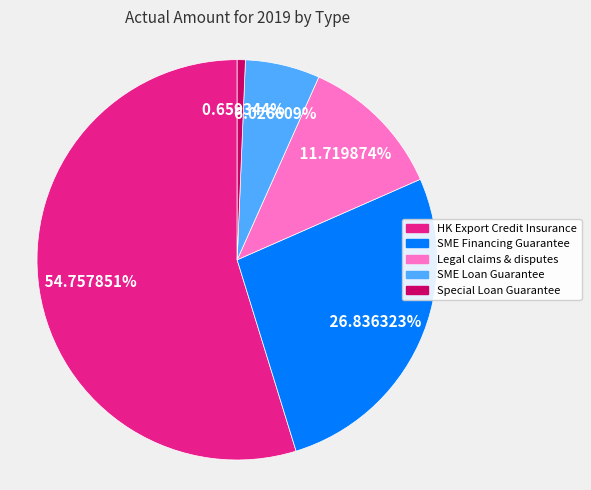

How many slices are in this pie chart?

5